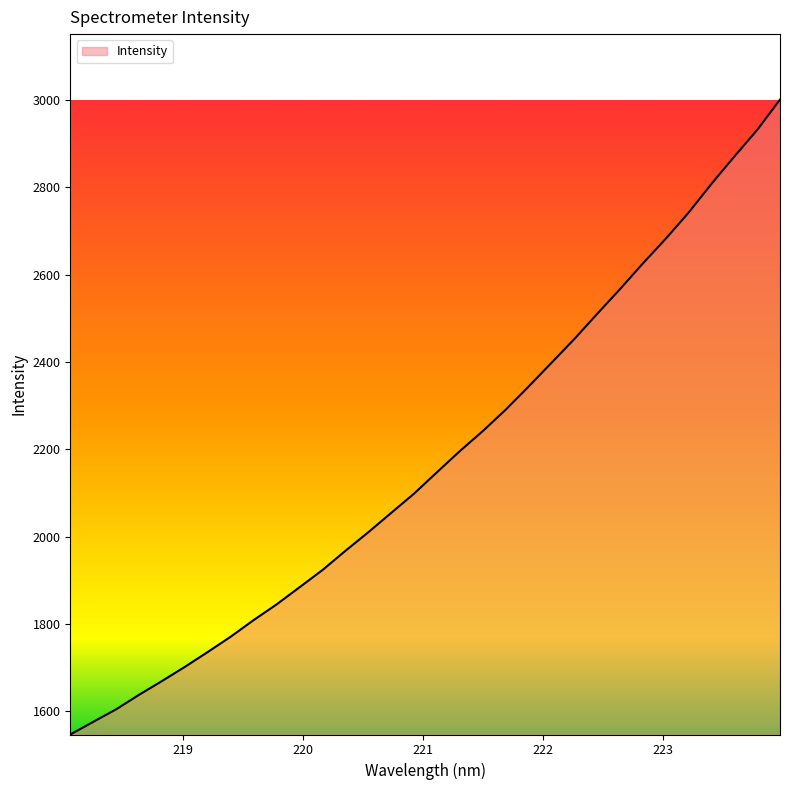

What is the greatest value displayed?

3001.3